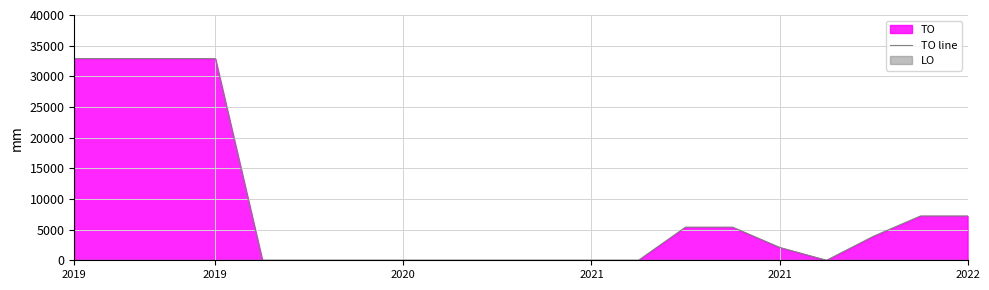

Reading left to right, what are all the values shown in this chart?

32882	32882	32882	32882	0	0	0	0	0	0	0	0	0	5400	5400	2100	0	3923	7223	7223